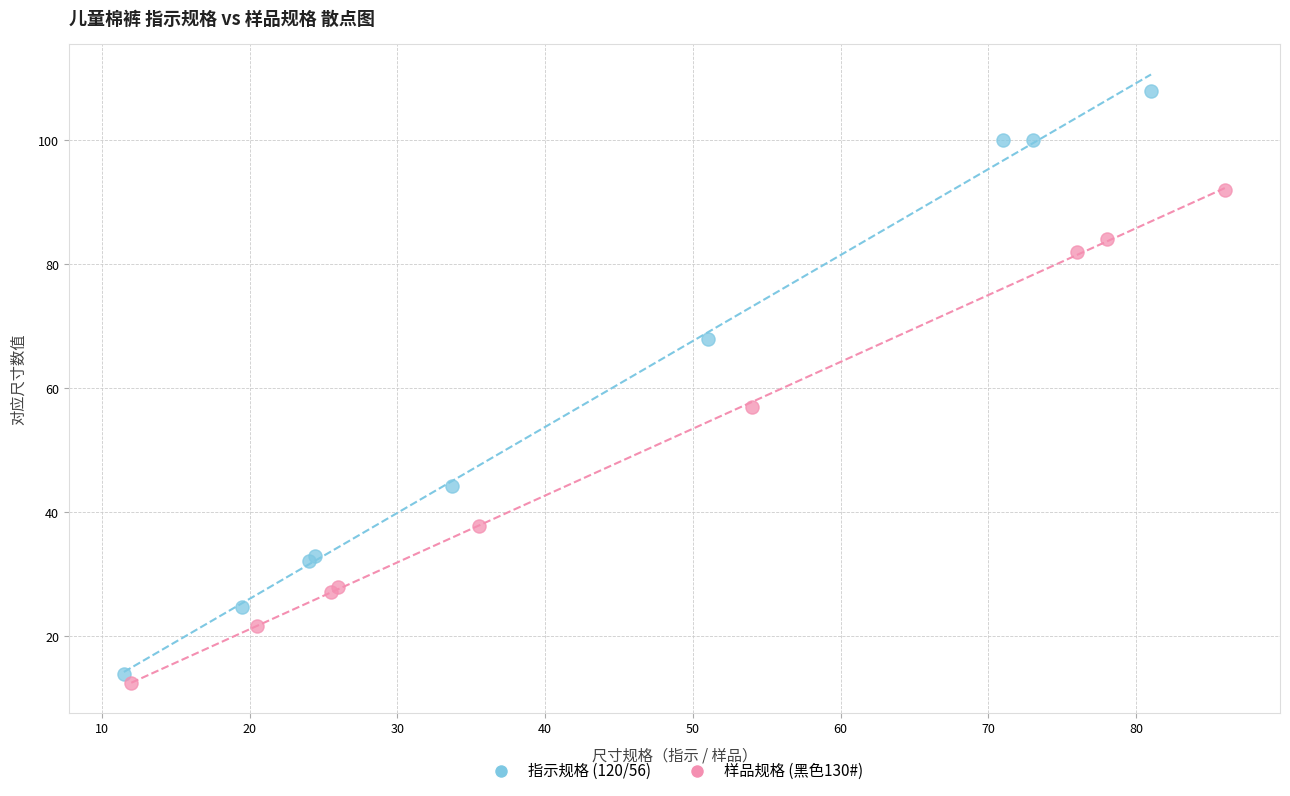

What are all the series names shown in the legend?

指示规格 (120/56), 样品规格 (黑色130#)